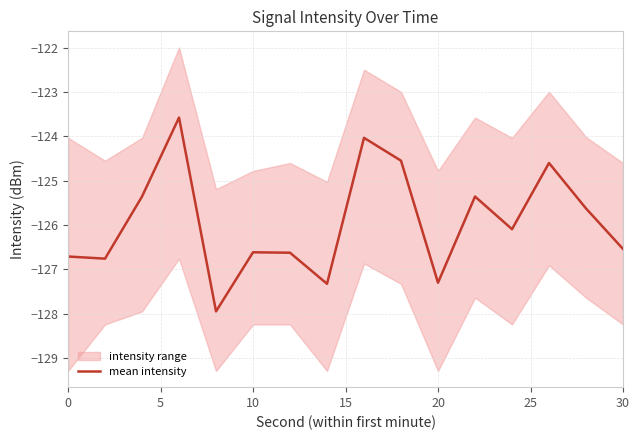

Is it true that the value at 9 is -124.6?

True